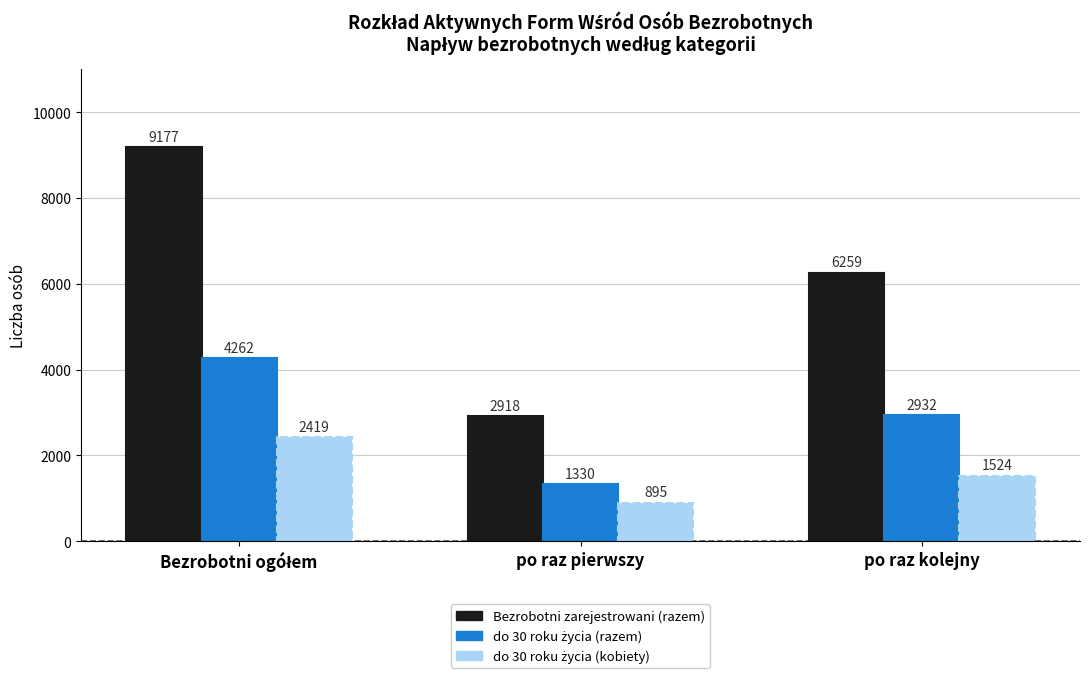

What value does the Bezrobotni zarejestrowani (razem) series have at po raz kolejny?

6259